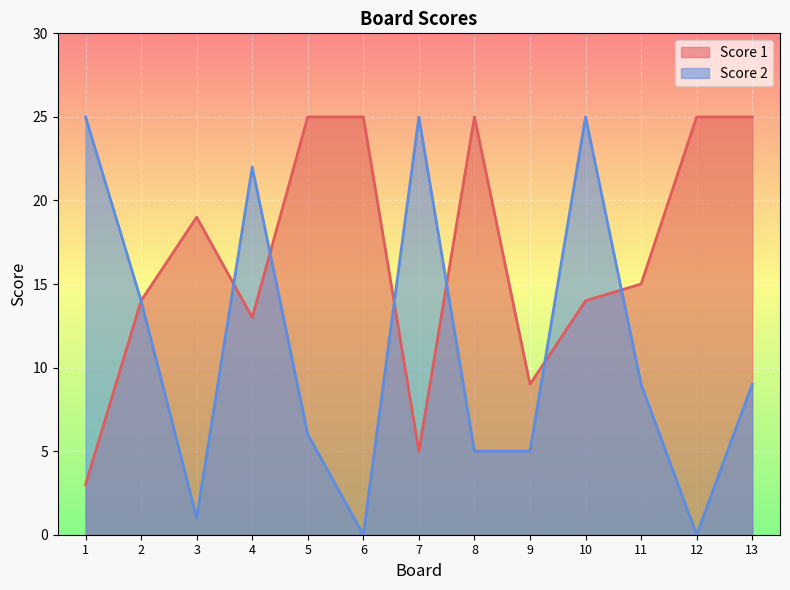

What is the average value of the Score 1 series?

17